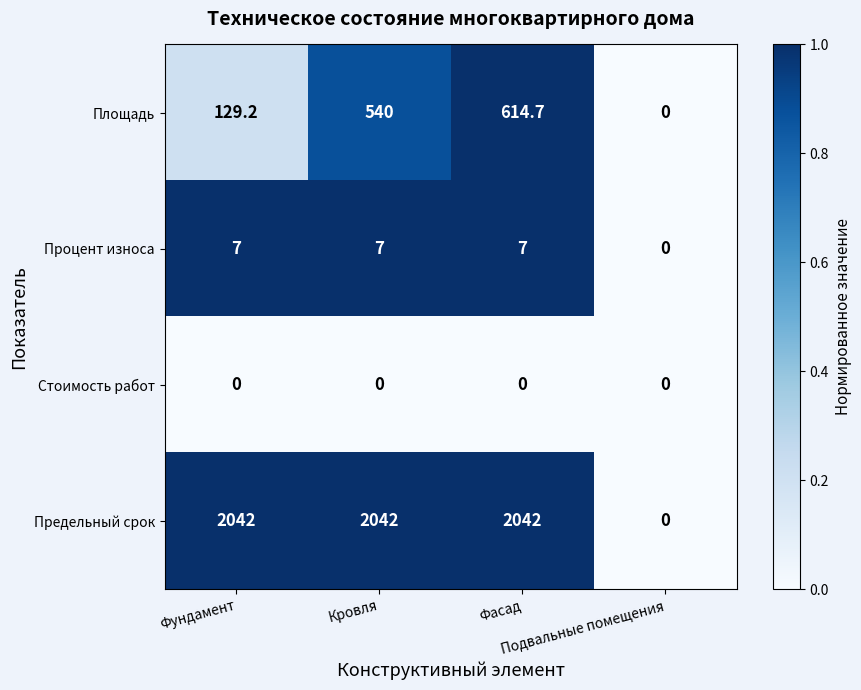

How many categories are shown in the chart?

4